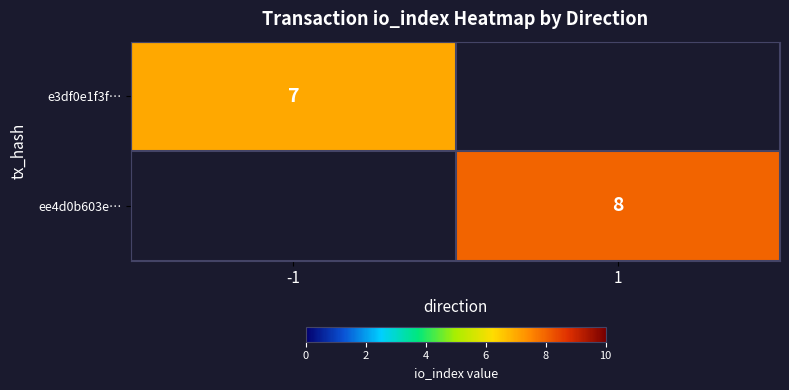

The value of e3df0e1f3f… at -1 is 4. True or false?

False